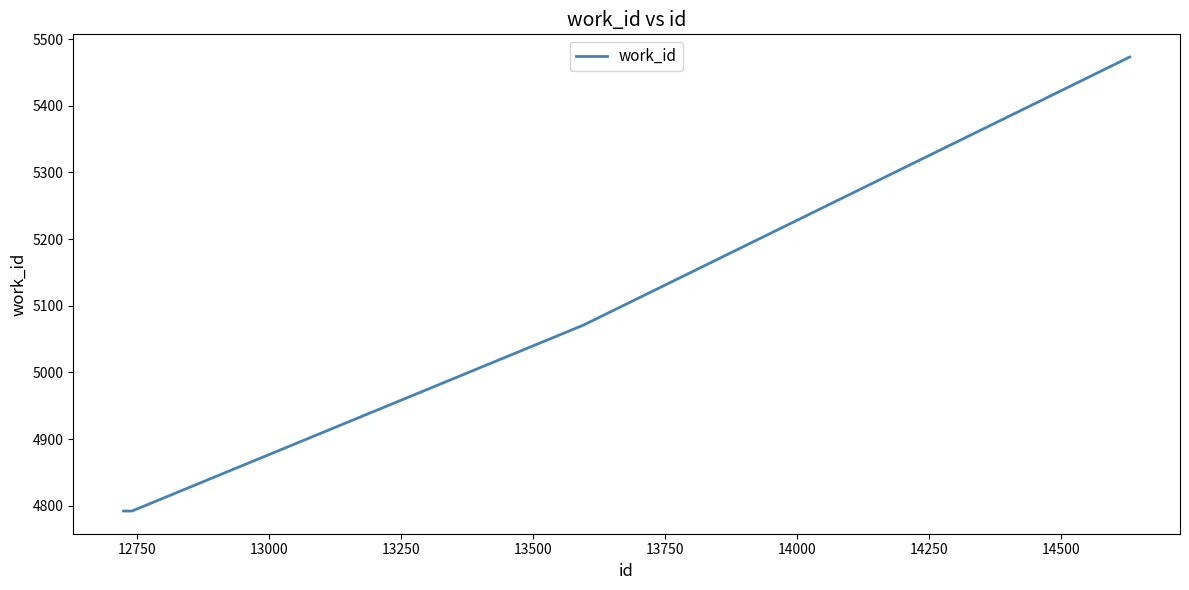

True or false: the data has more than 0 interior local peaks.

False